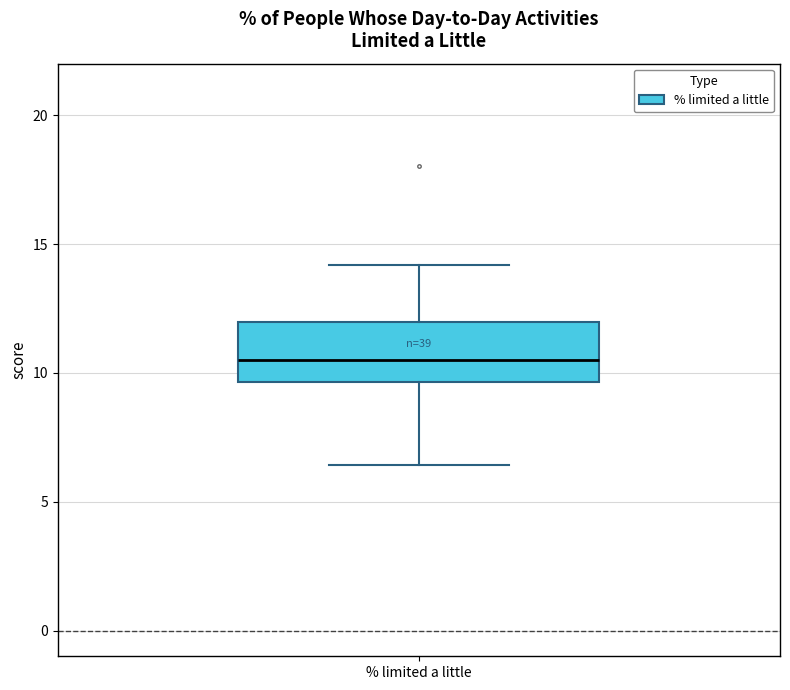

Transcribe this box plot: give where the median line is, the range the box spans, and where the two whiskers end, as read against the y-axis. The values are not printed on the chart, so give them approximately, as read against the axis.

median 10.5, box 9.5 to 12.0, whiskers 6.5 to 14.0